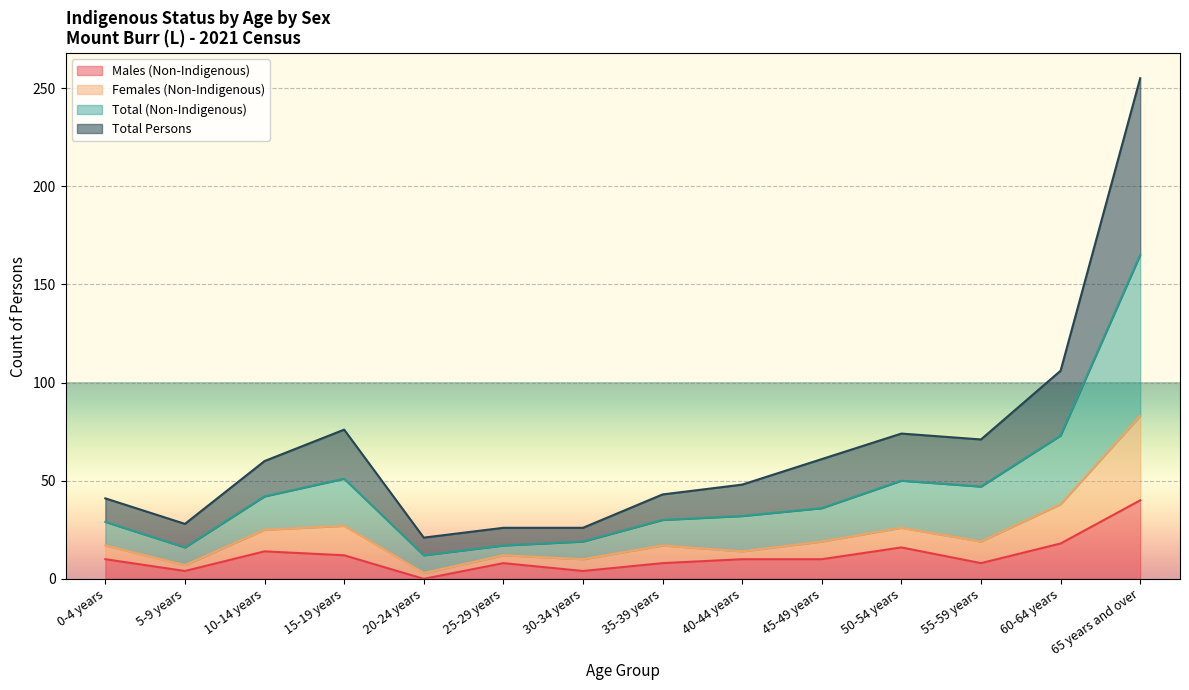

True or false: Total (Non-Indigenous) and Males (Non-Indigenous) intersect in this chart.

False